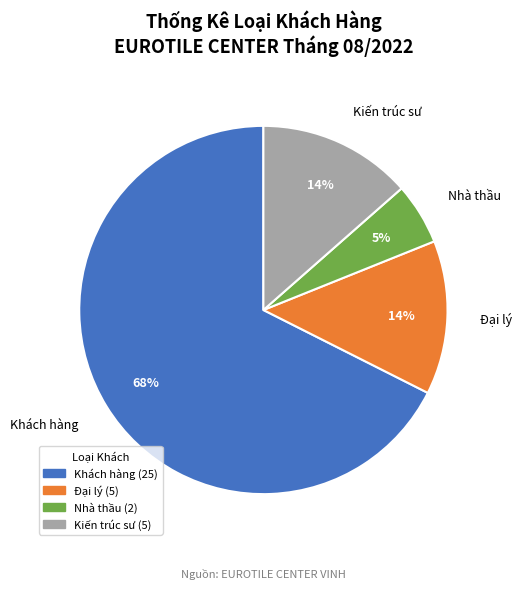

Which category has the biggest portion of the pie?

Khách hàng